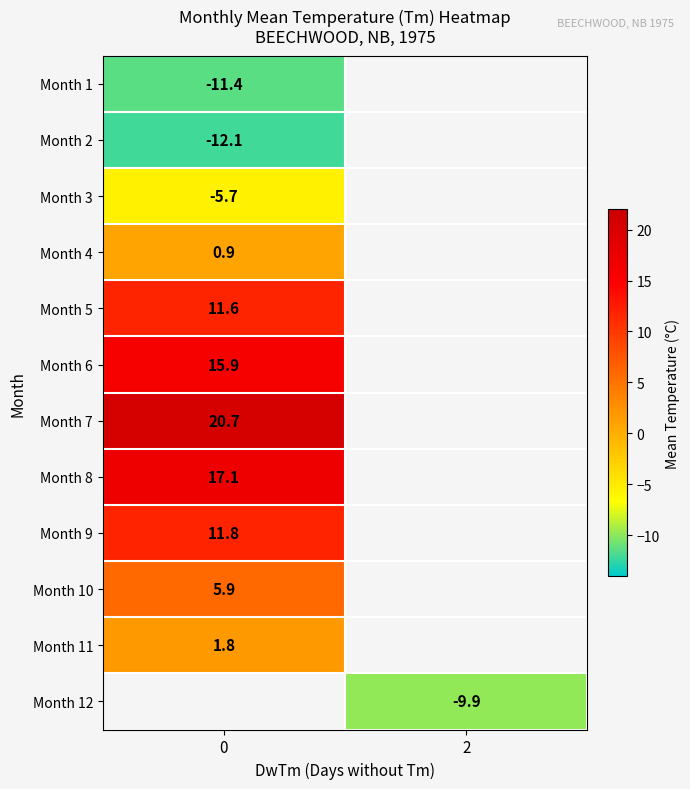

The value of Month 2 at 0 is -3.9. True or false?

False